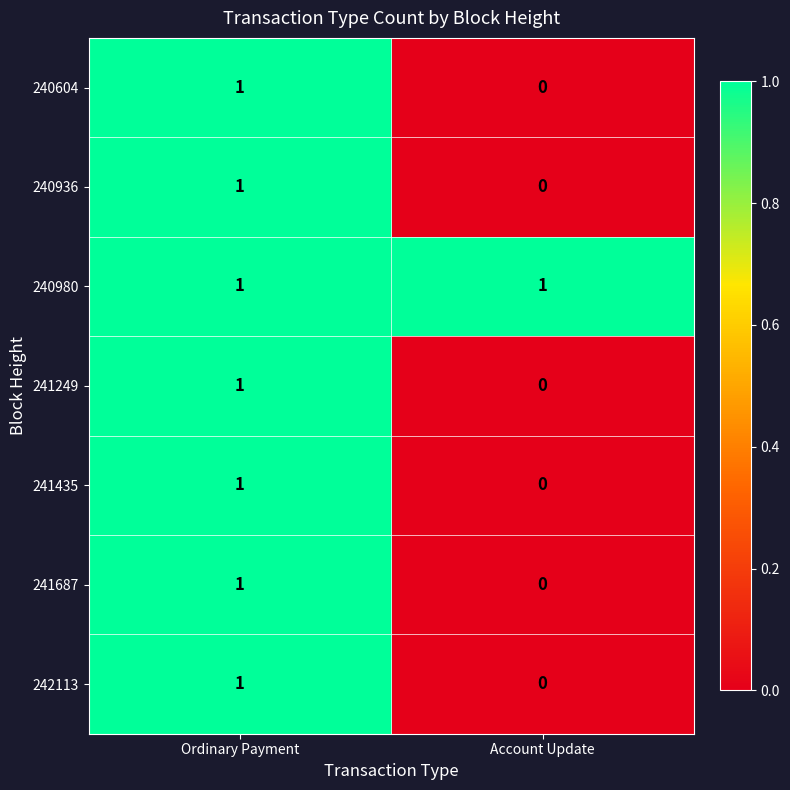

Which category has the lowest value across all series?

Account Update